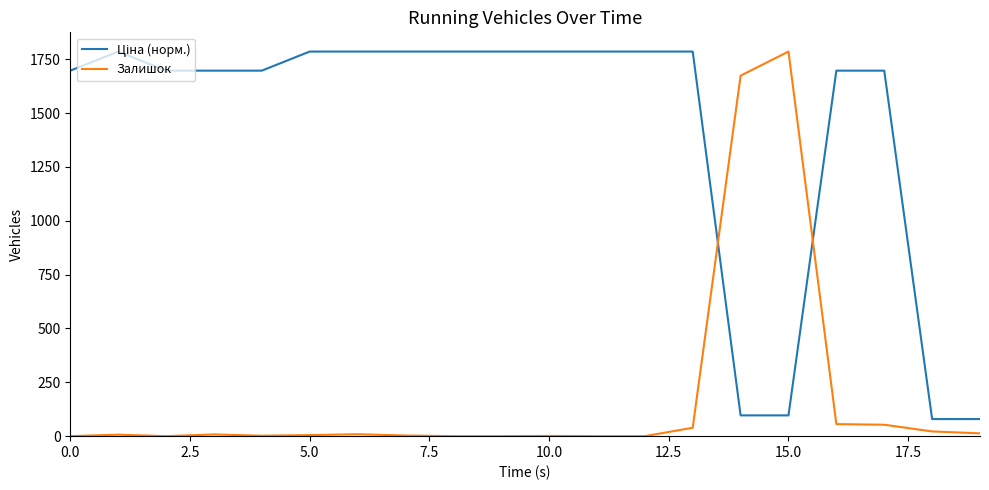

Which series has the largest range (max minus min)?

Залишок